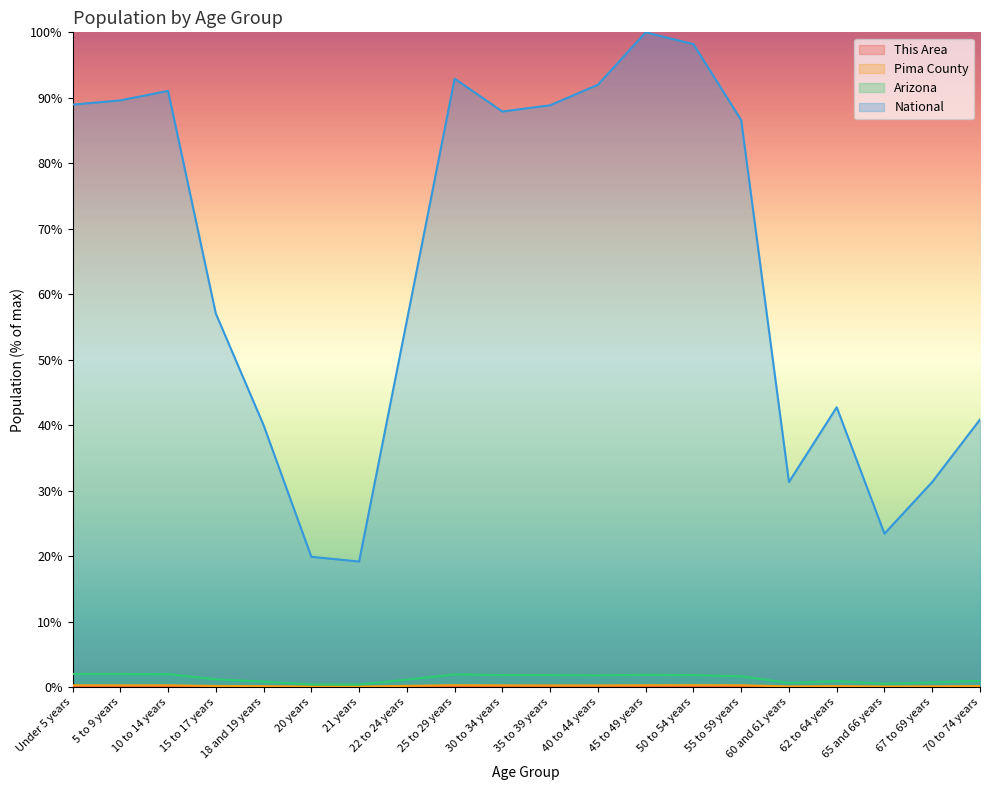

Rank the categories by This Area value from lowest to highest.

21 years, 20 years, 65 and 66 years, 60 and 61 years, 67 to 69 years, 62 to 64 years, 18 and 19 years, 22 to 24 years, 70 to 74 years, 15 to 17 years, 40 to 44 years, 35 to 39 years, 30 to 34 years, 25 to 29 years, 50 to 54 years, 55 to 59 years, 5 to 9 years, 45 to 49 years, Under 5 years, 10 to 14 years